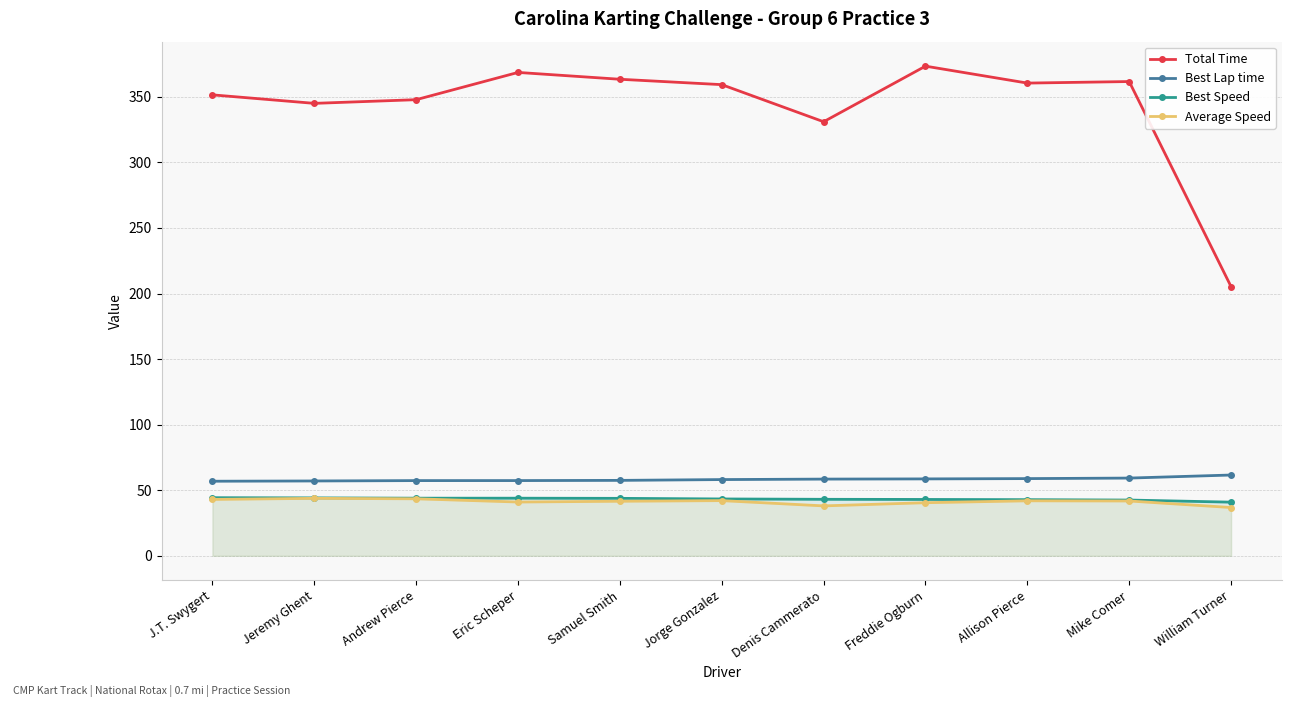

True or false: Average Speed and Best Speed intersect in this chart.

False